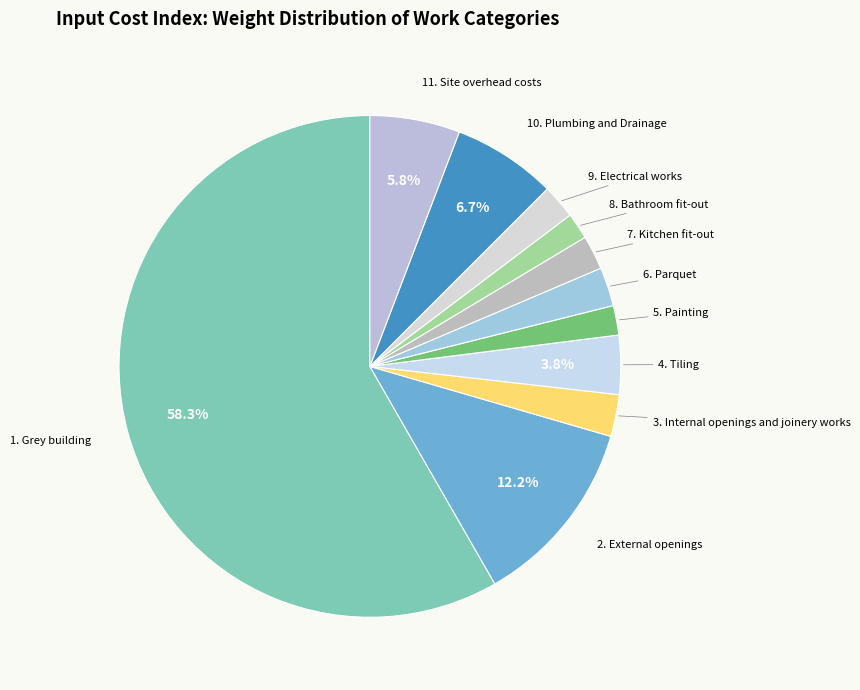

Which slice is the largest?

1. Grey building